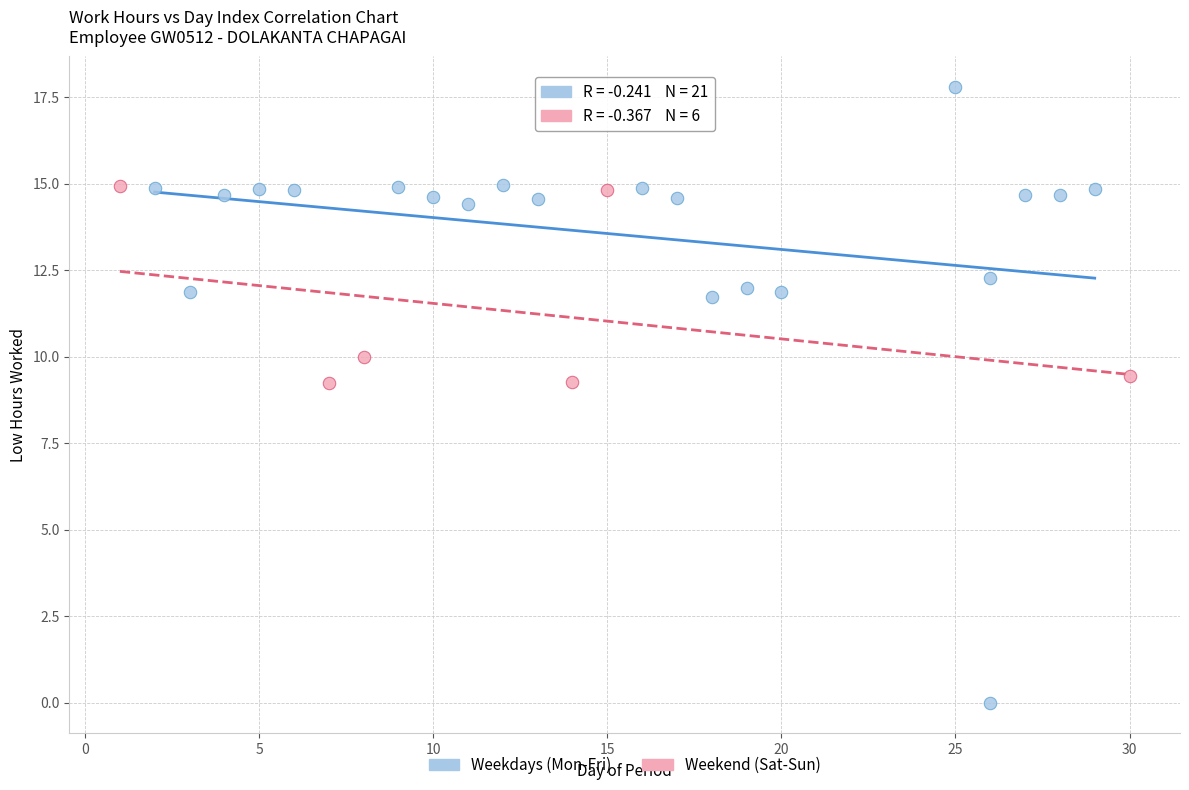

Which series has the largest Y range (max minus min)?

Weekdays (Mon-Fri)